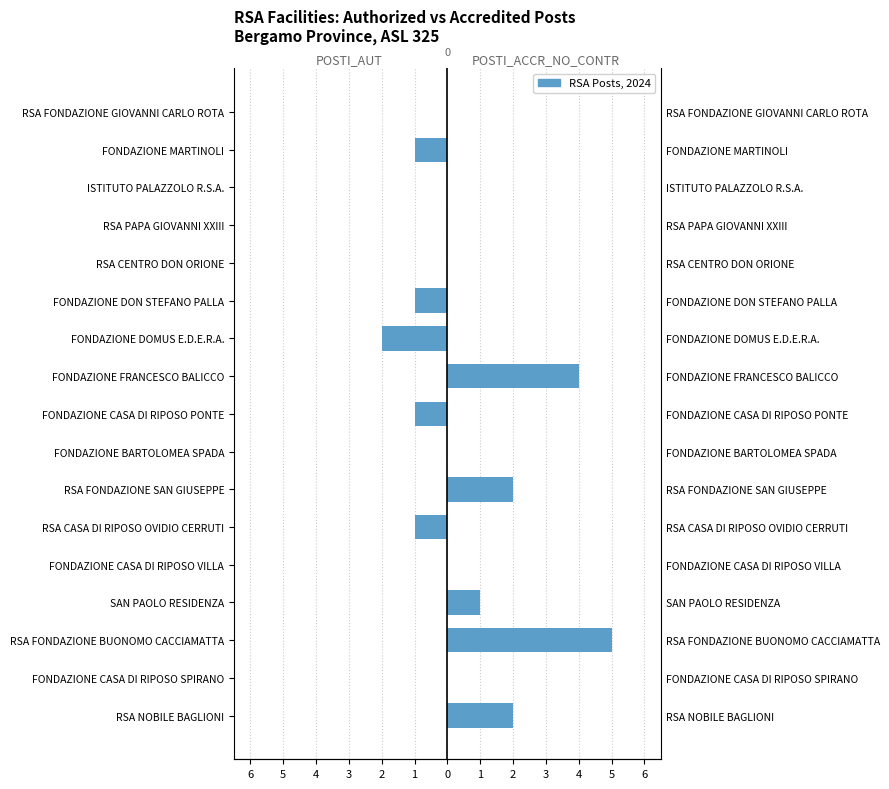

The POSTI_AUT series shows -1 at FONDAZIONE DOMUS E.D.E.R.A.. True or false?

False